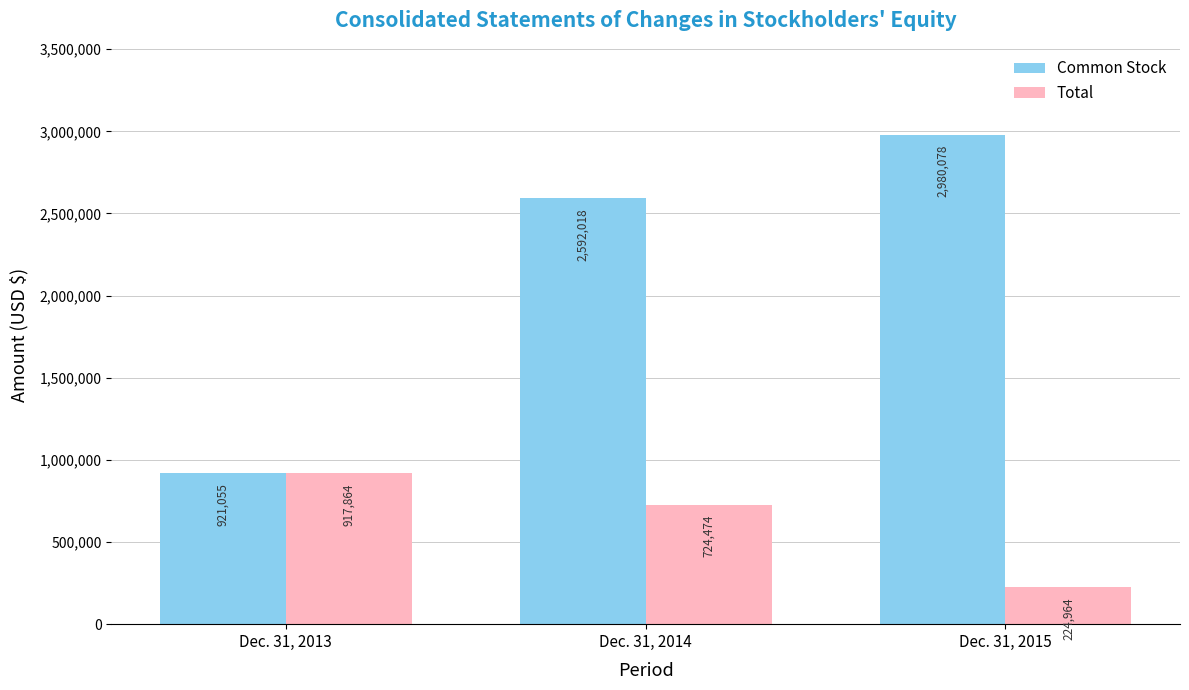

Rank the categories by Common Stock value from lowest to highest.

Dec. 31, 2013, Dec. 31, 2014, Dec. 31, 2015